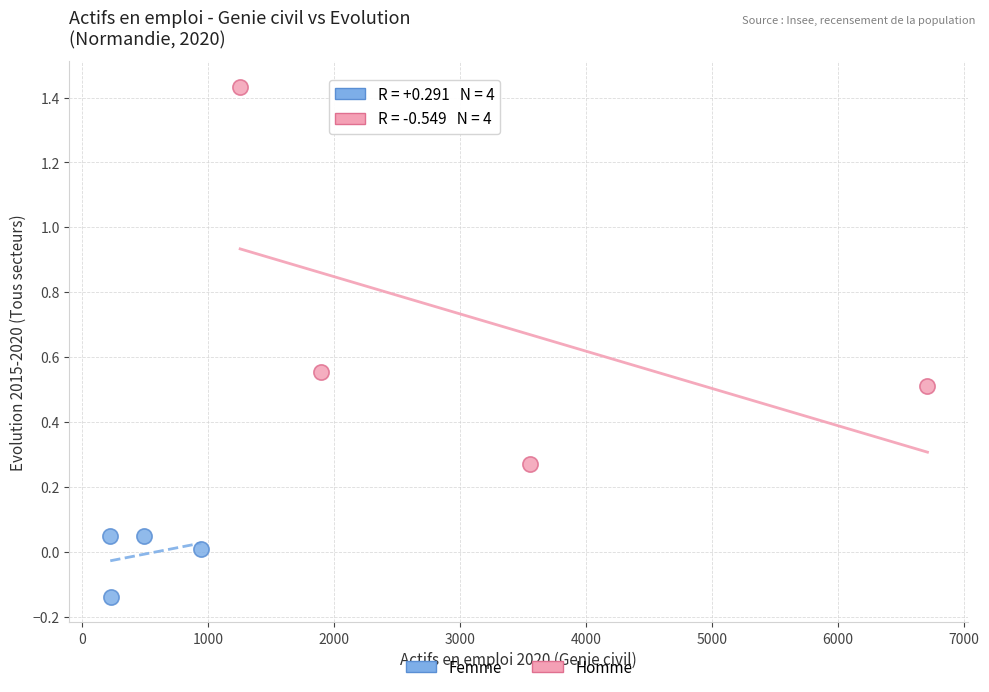

Which series reaches the maximum Y coordinate?

Homme